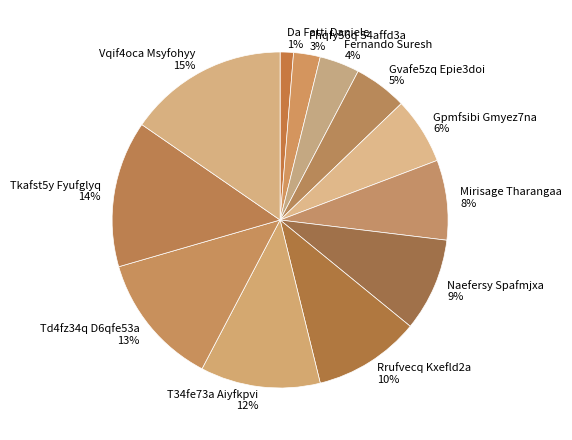

Is there a majority slice in this chart?

No